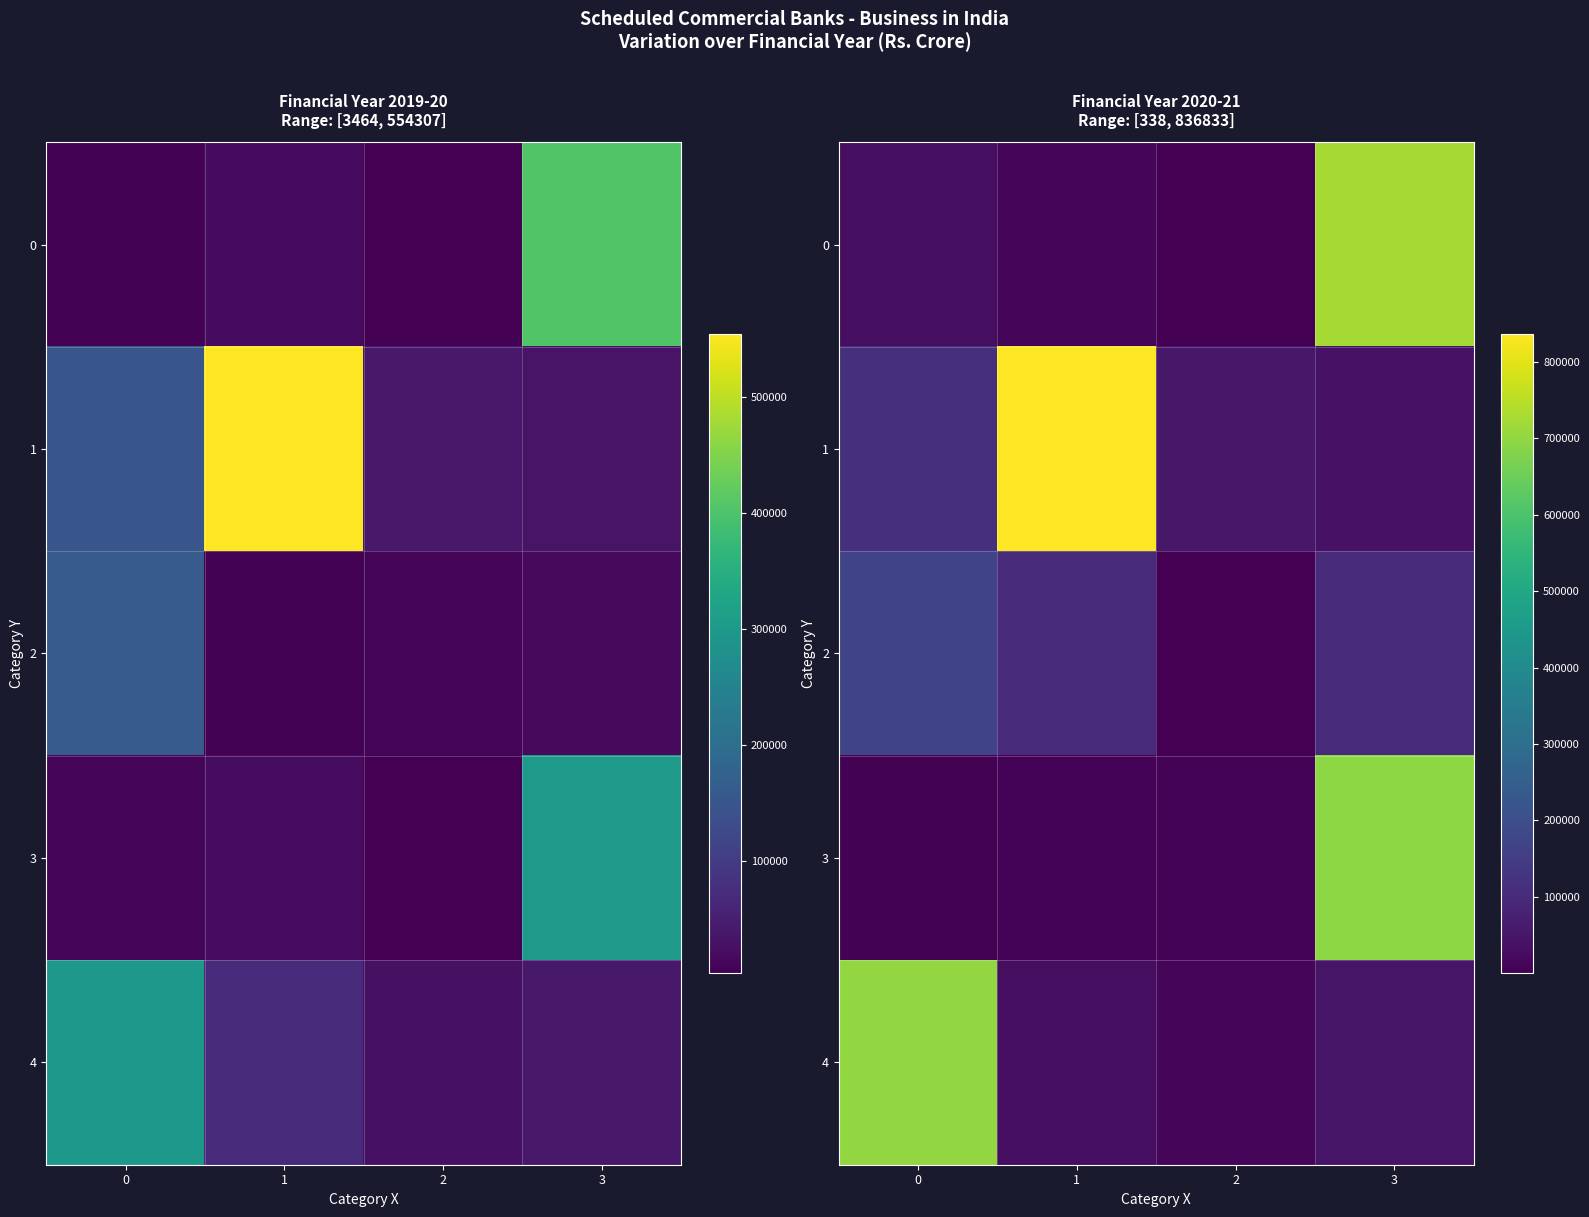

At which label is 2 closest to 86282?

3